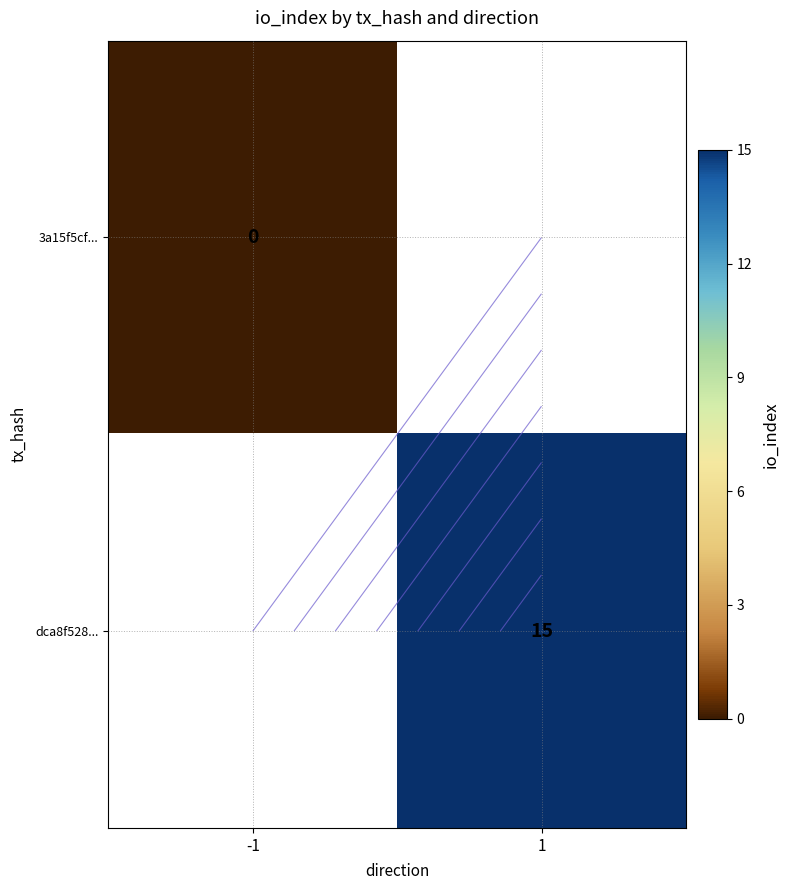

Is the value of 3a15f5cf... at -1 greater than the value of dca8f528... at -1?

No